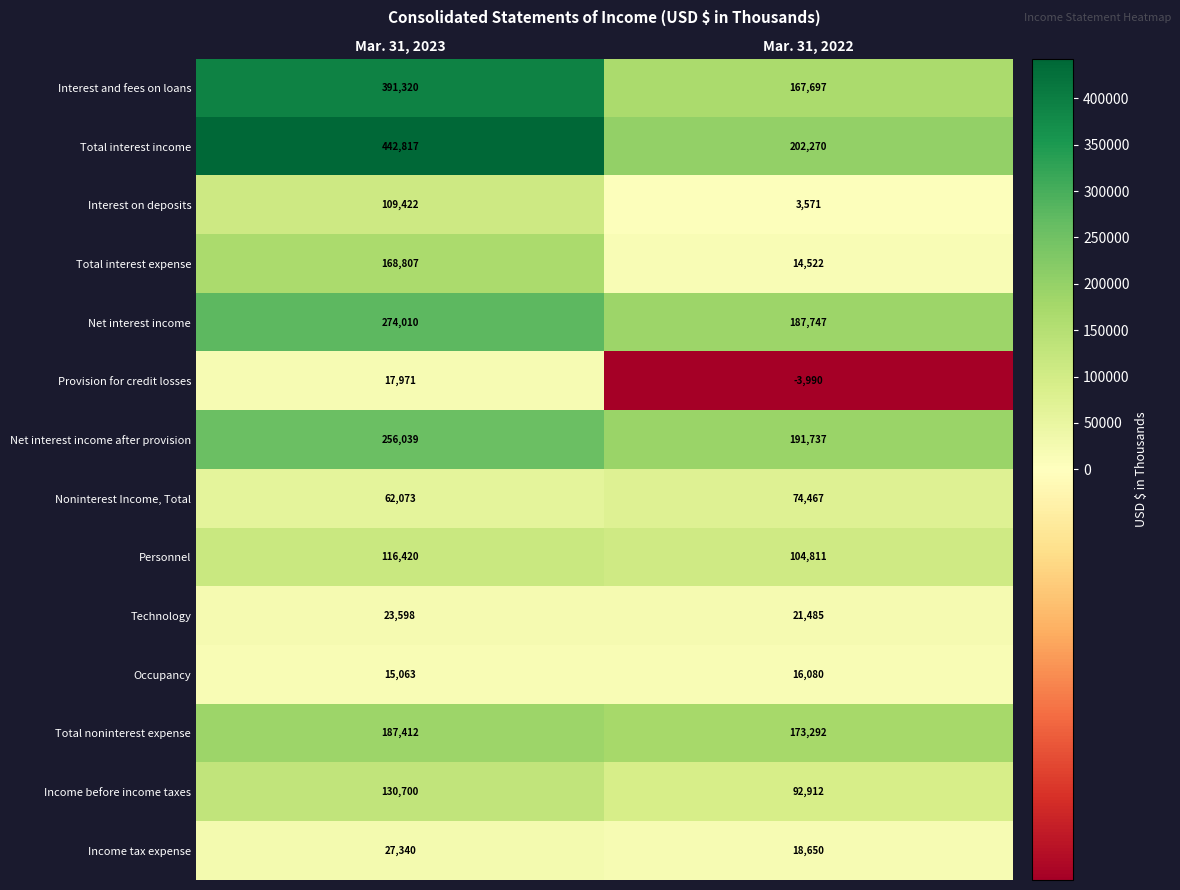

Reading left to right, list all the values displayed in this chart.

Interest and fees on loans: 391320	167697
Total interest income: 442817	202270
Interest on deposits: 109422	3571
Total interest expense: 168807	14522
Net interest income: 274010	187747
Provision for credit losses: 17971	-3990
Net interest income after provision: 256039	191737
Noninterest Income, Total: 62073	74467
Personnel: 116420	104811
Technology: 23598	21485
Occupancy: 15063	16080
Total noninterest expense: 187412	173292
Income before income taxes: 130700	92912
Income tax expense: 27340	18650